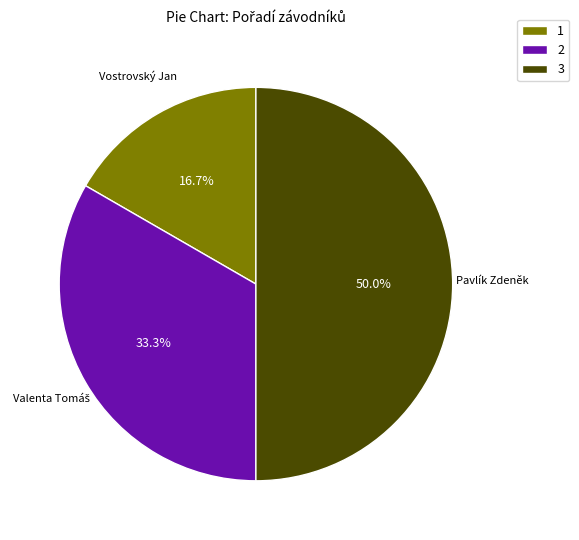

Count the number of slices in the pie.

3